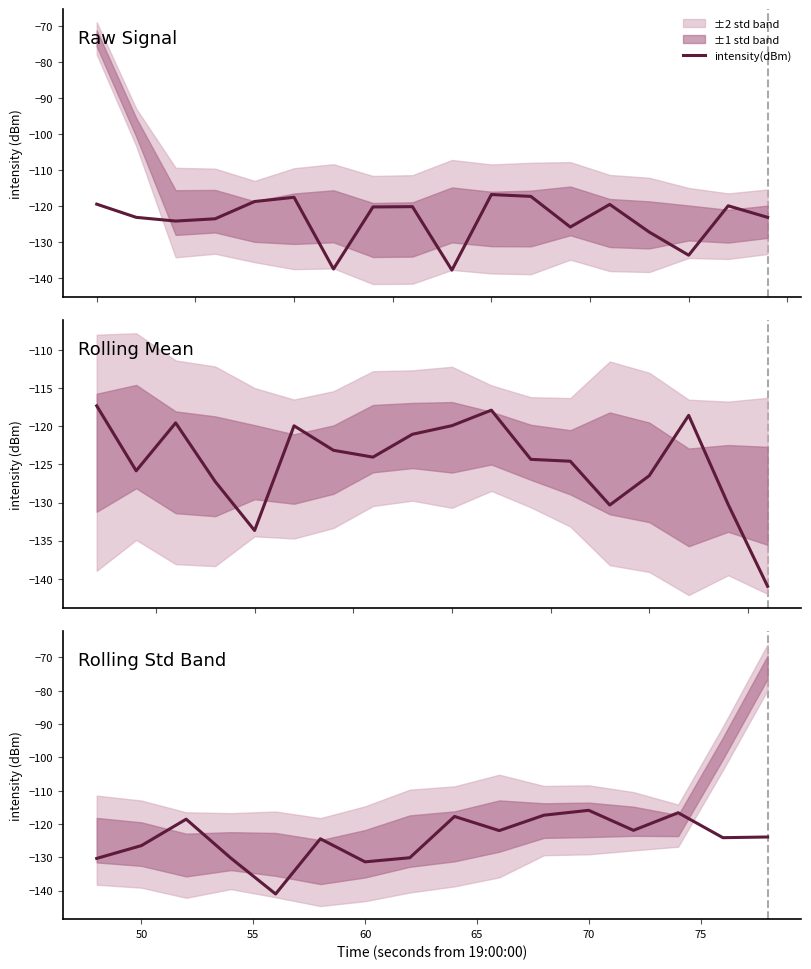

What is the average value?

-124.5